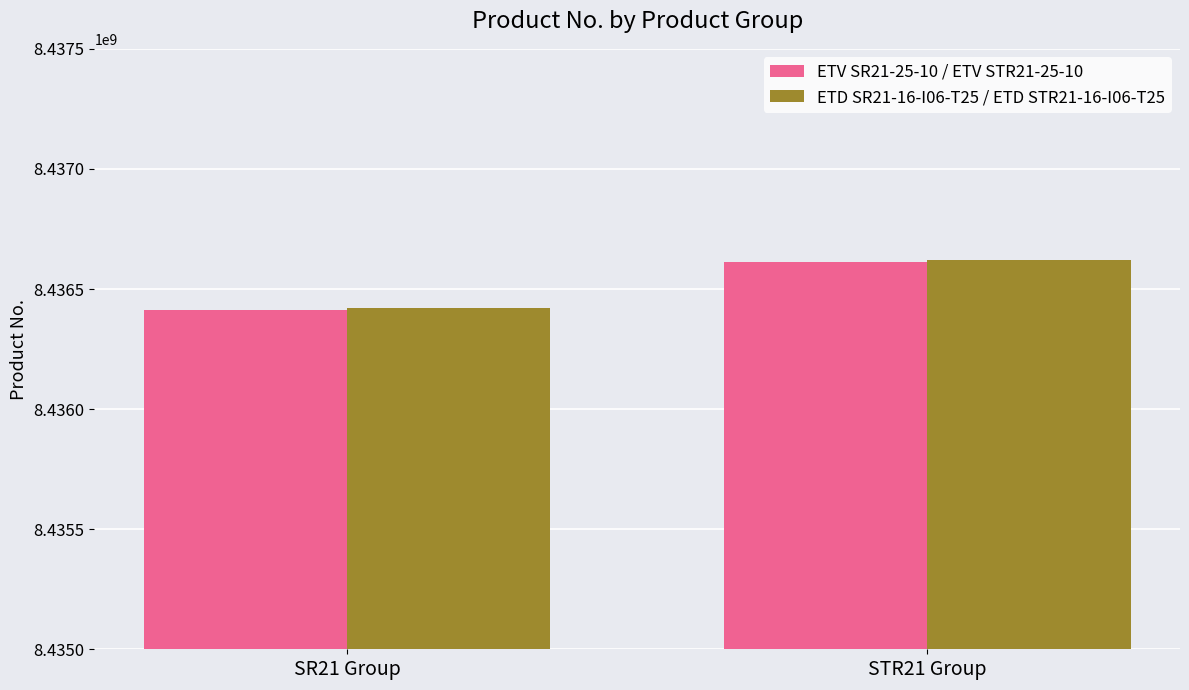

Is the value of ETD SR21-16-I06-T25 / ETD STR21-16-I06-T25 at STR21 Group greater than the value of ETV SR21-25-10 / ETV STR21-25-10 at SR21 Group?

Yes